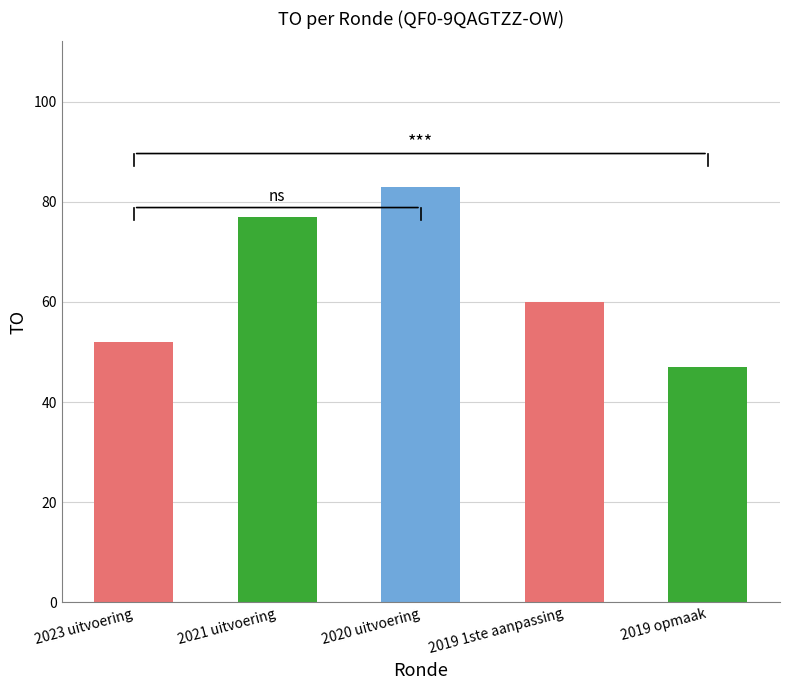

Reading left to right, transcribe all the data shown in this chart.

2023 uitvoering=52	2021 uitvoering=77	2020 uitvoering=83	2019 1ste aanpassing=60	2019 opmaak=47